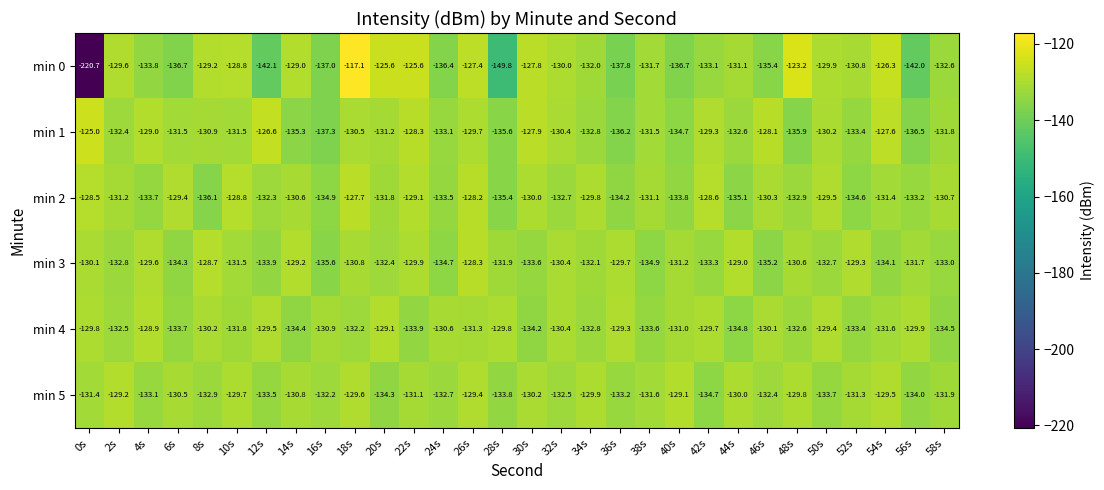

Is it true that min 0 equals -350.9 at 0s?

False